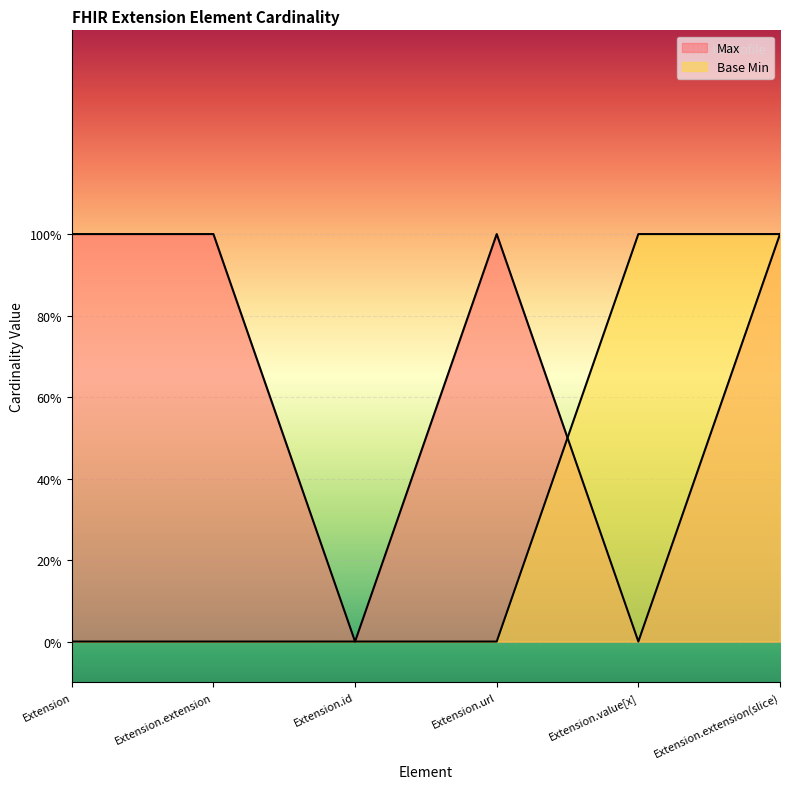

At which category does the chart reach its peak across all series?

Extension